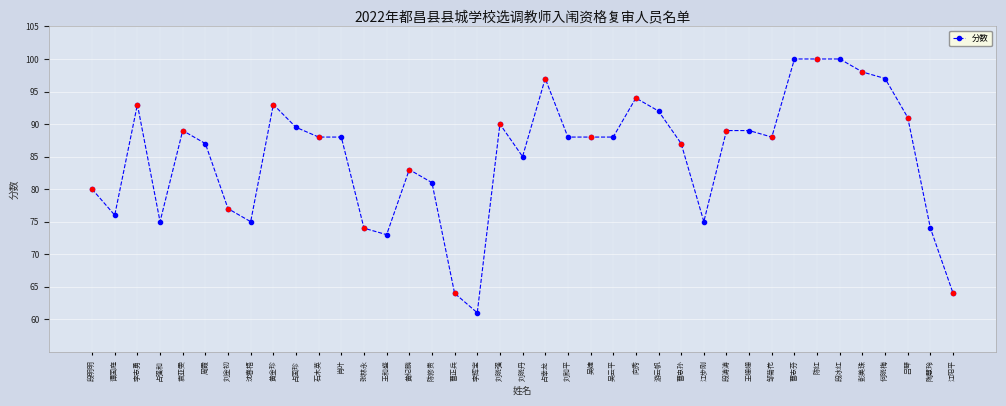

List the labels in order of value, smallest first.

李辉宝, 曹正兵, 江阳平, 王和盛, 张林永, 陶慧玲, 占强和, 沈春梧, 江步刚, 谭国庭, 刘金初, 段明明, 陈修贵, 黄纪鹏, 刘晓丹, 周霞, 曹忠孙, 石木英, 肖叶, 刘和平, 吴婕, 吴云平, 邹菊花, 袁亚雯, 段涛涛, 王姗姗, 占国珍, 刘晓强, 吕琴, 游云帆, 李志勇, 黄金珍, 向秀, 占幸龙, 何晓梅, 彭美珠, 曹志芬, 陈红, 段冰红